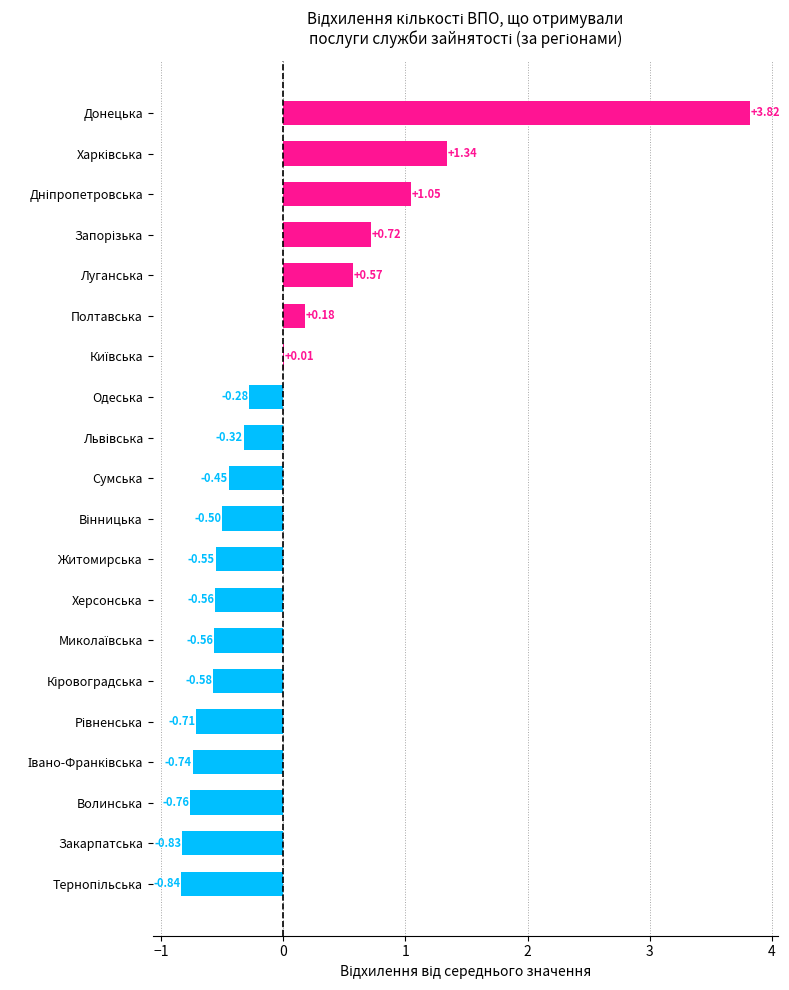

What is the change in value from Одеська to Полтавська?

+0.5